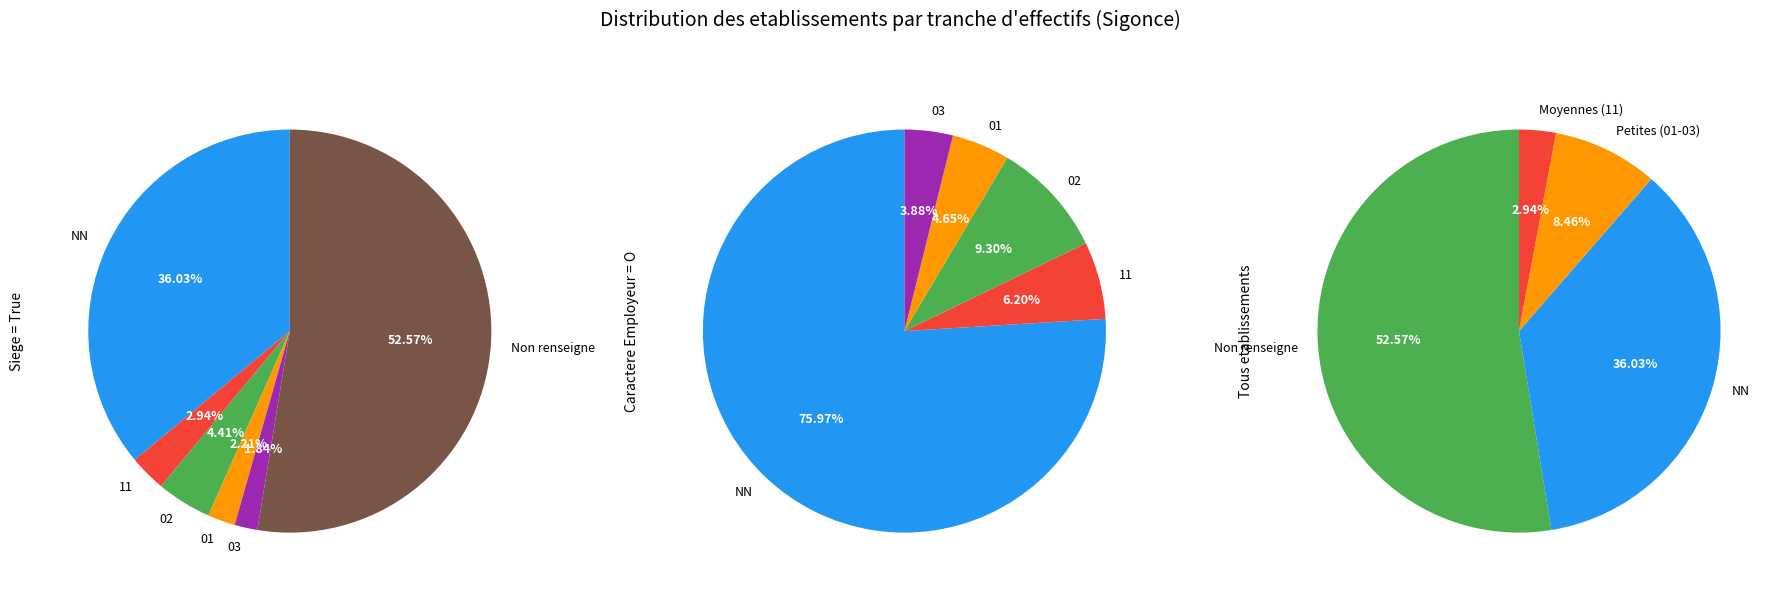

Rank the categories by value from lowest to highest.

03, 01, 11, 02, NN, 